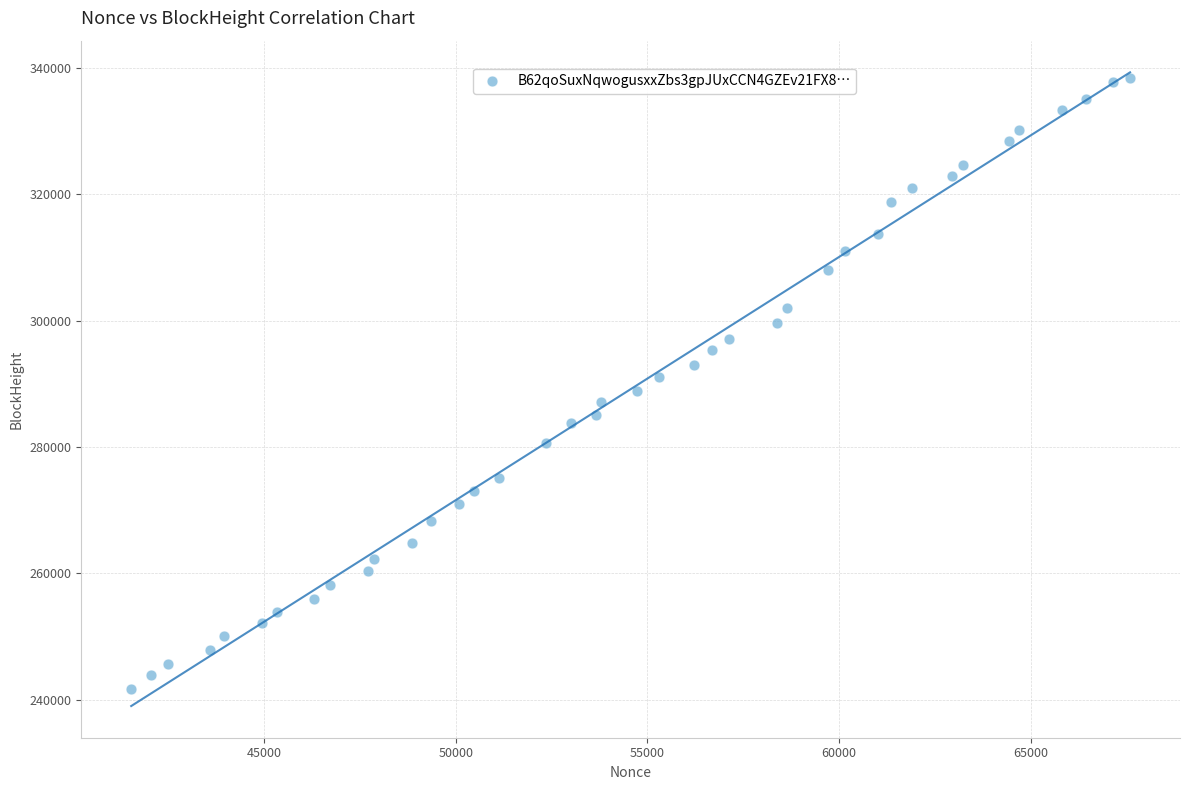

What is the range of X values (max minus min)?

26057